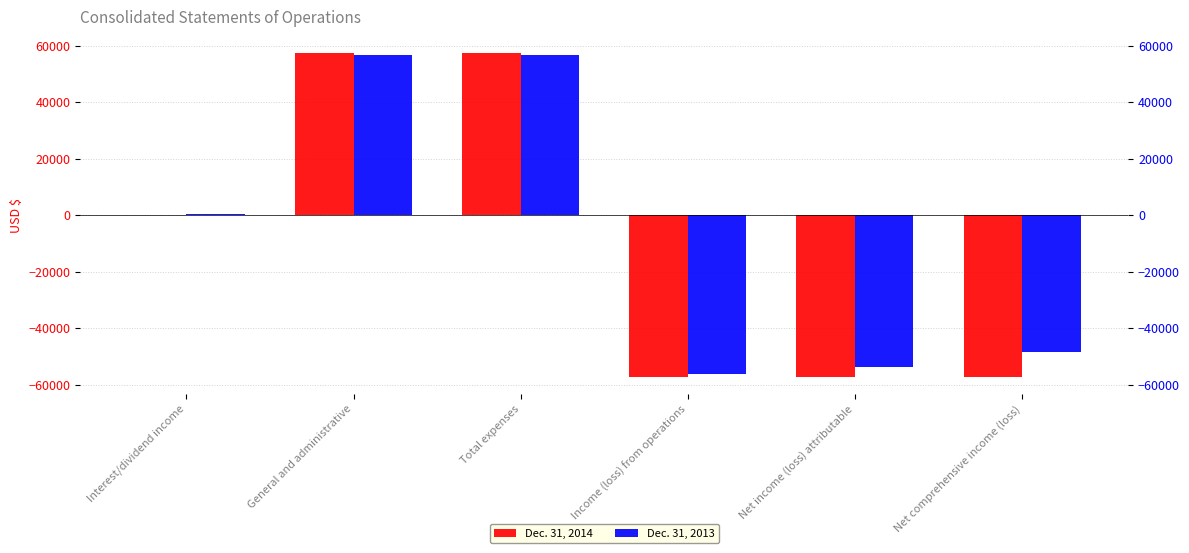

Is the value of Dec. 31, 2014 at Total expenses greater than the value of Dec. 31, 2013 at Net income (loss) attributable?

Yes